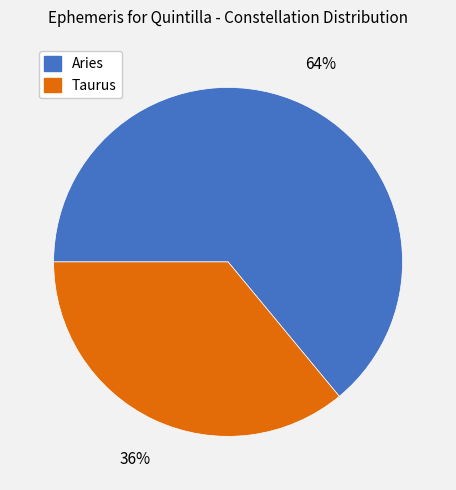

Is there a majority slice in this chart?

Yes